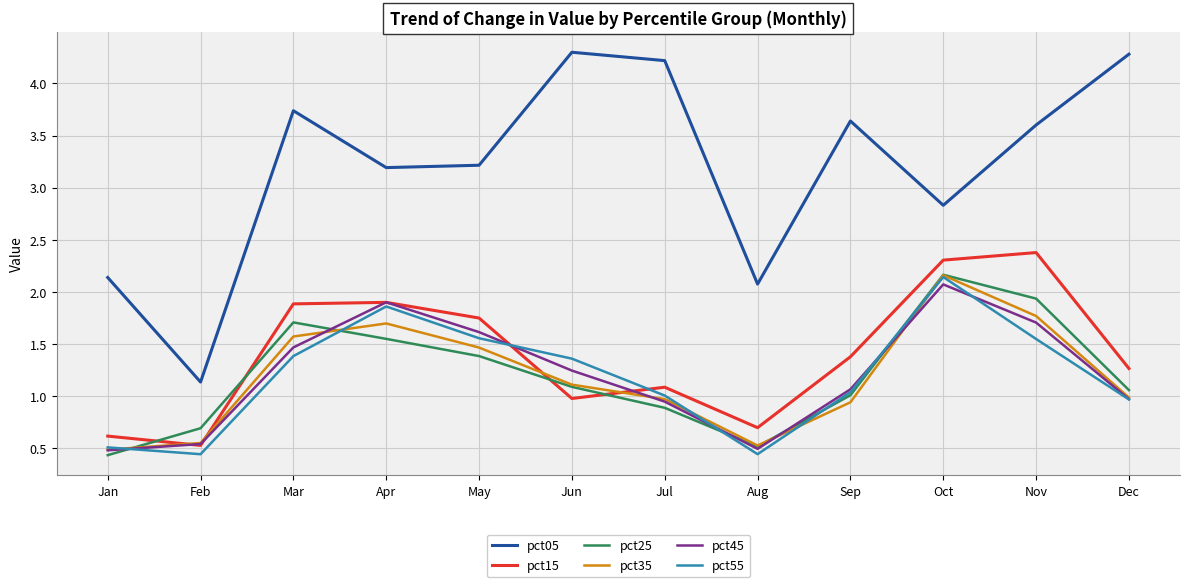

True or false: pct35 and pct05 intersect in this chart.

False